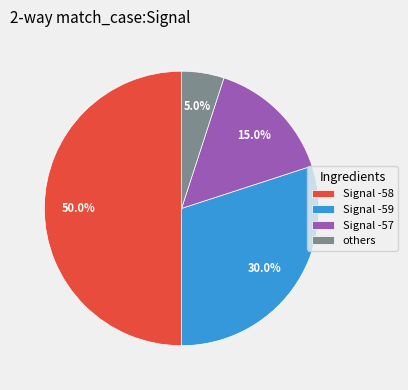

Which slice represents more than half of the pie?

Signal -58